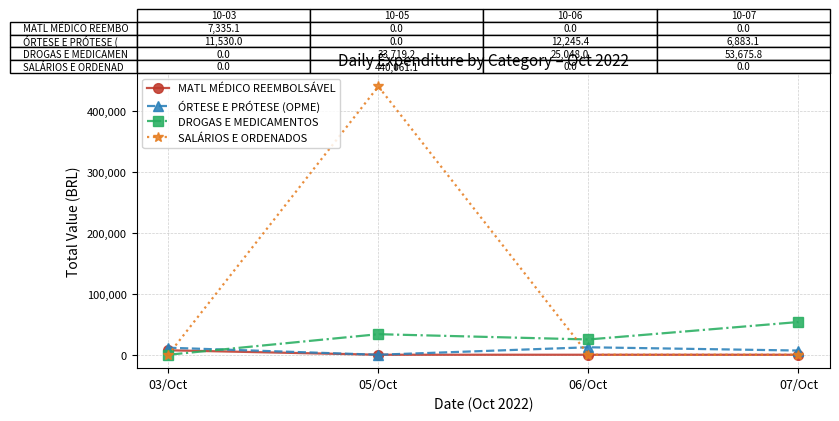

True or false: SALÁRIOS E ORDENADOS has a value of -220583.7 at 07/Oct.

False